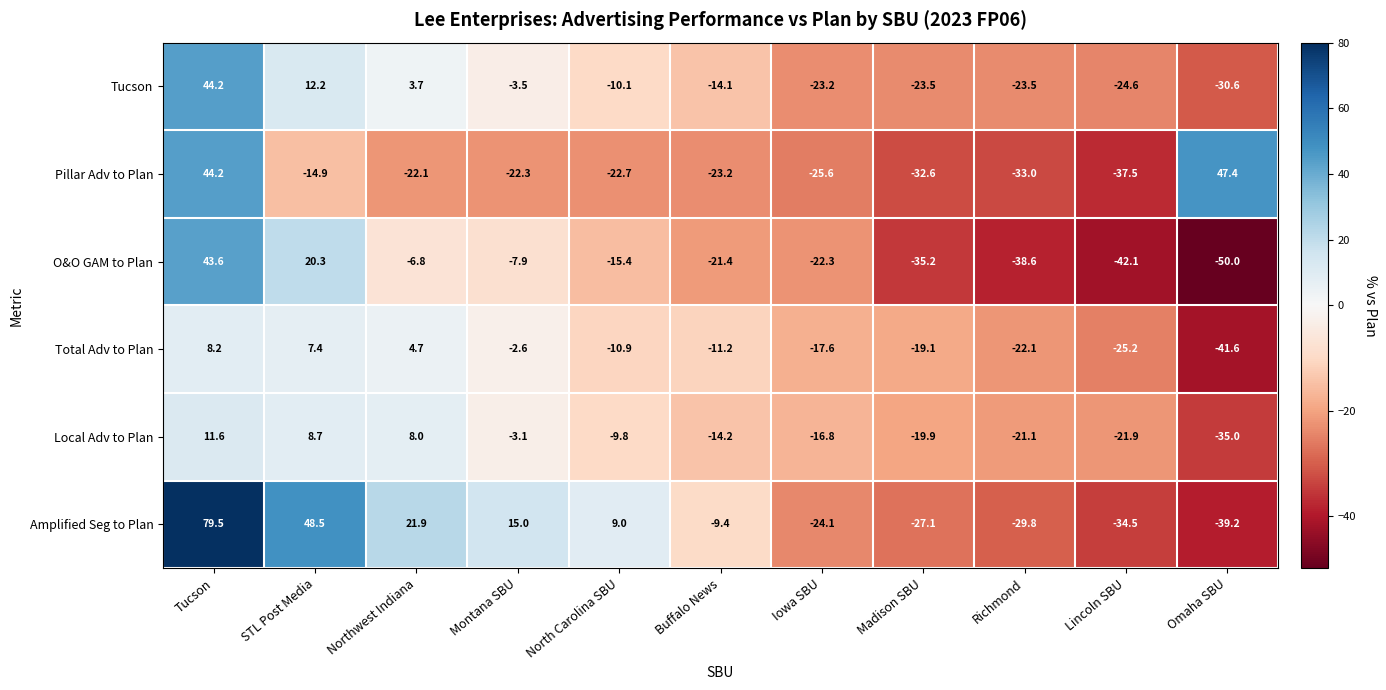

List the series in order of their peak value, highest first.

Amplified Seg to Plan, Pillar Adv to Plan, Tucson, O&O GAM to Plan, Local Adv to Plan, Total Adv to Plan